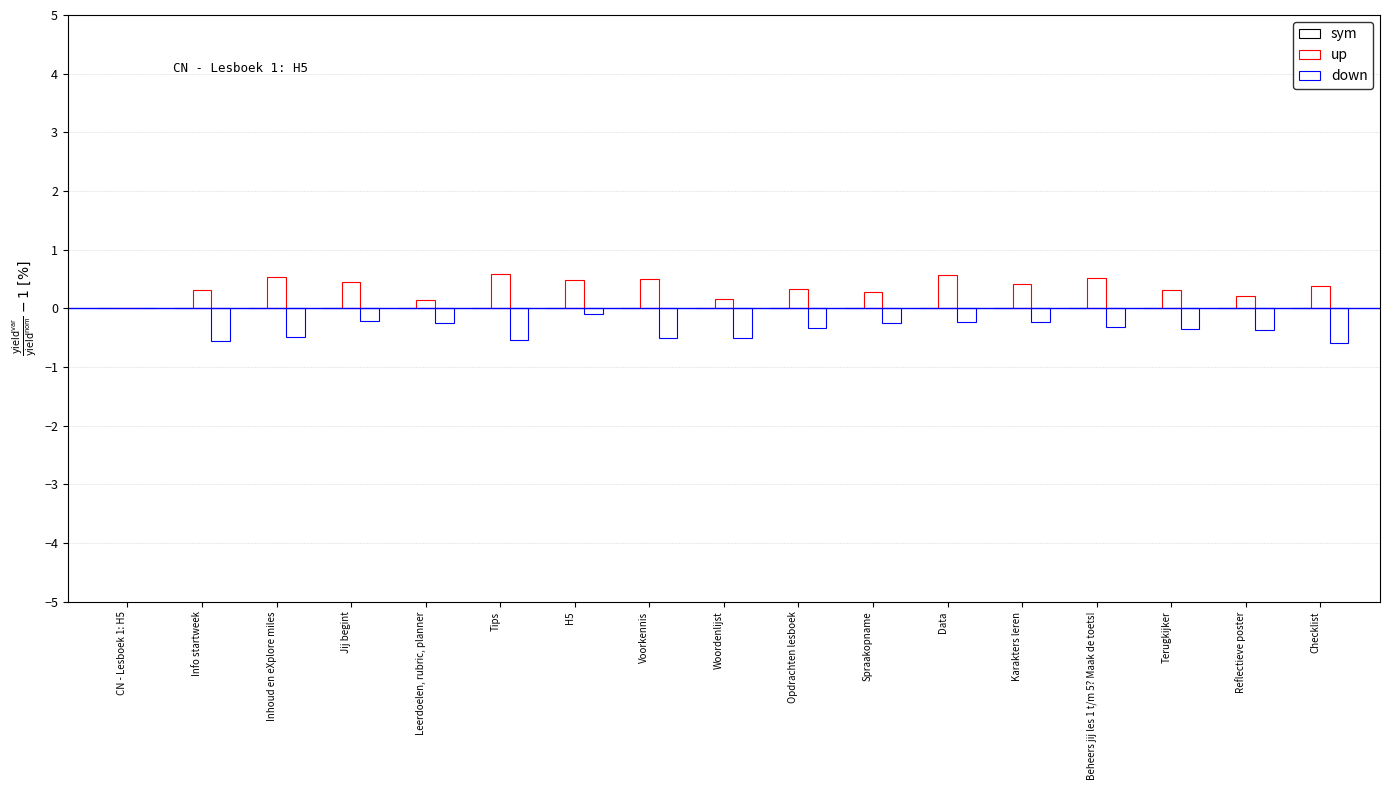

Are the bars grouped side by side (vs. stacked)?

Yes